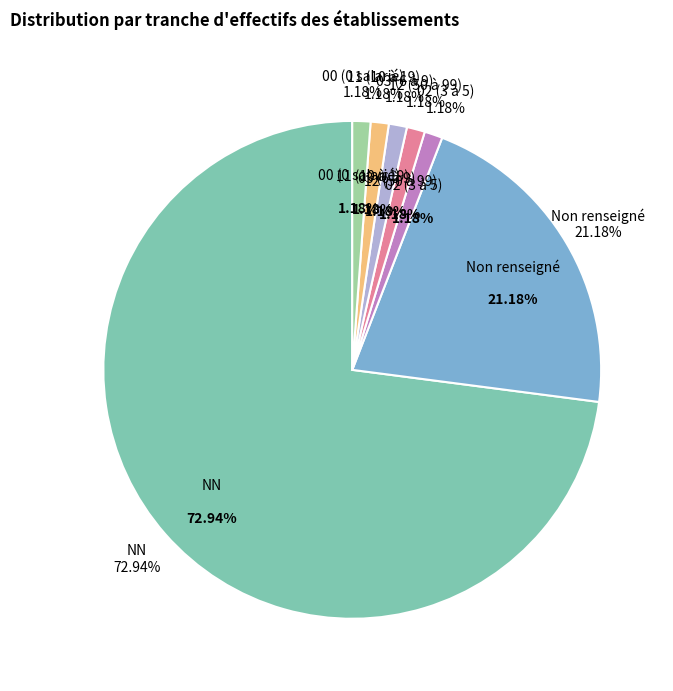

Which slice is the largest?

NN